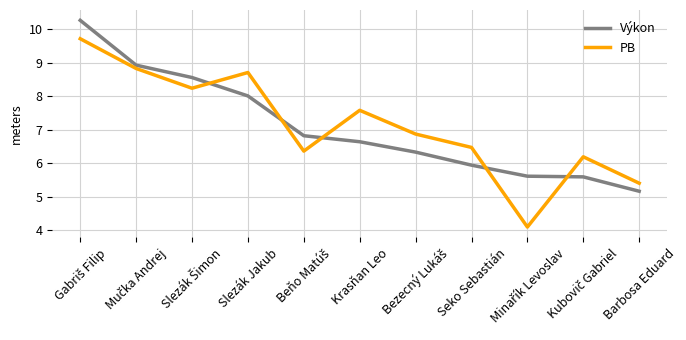

True or false: Výkon and PB cross at least once.

True